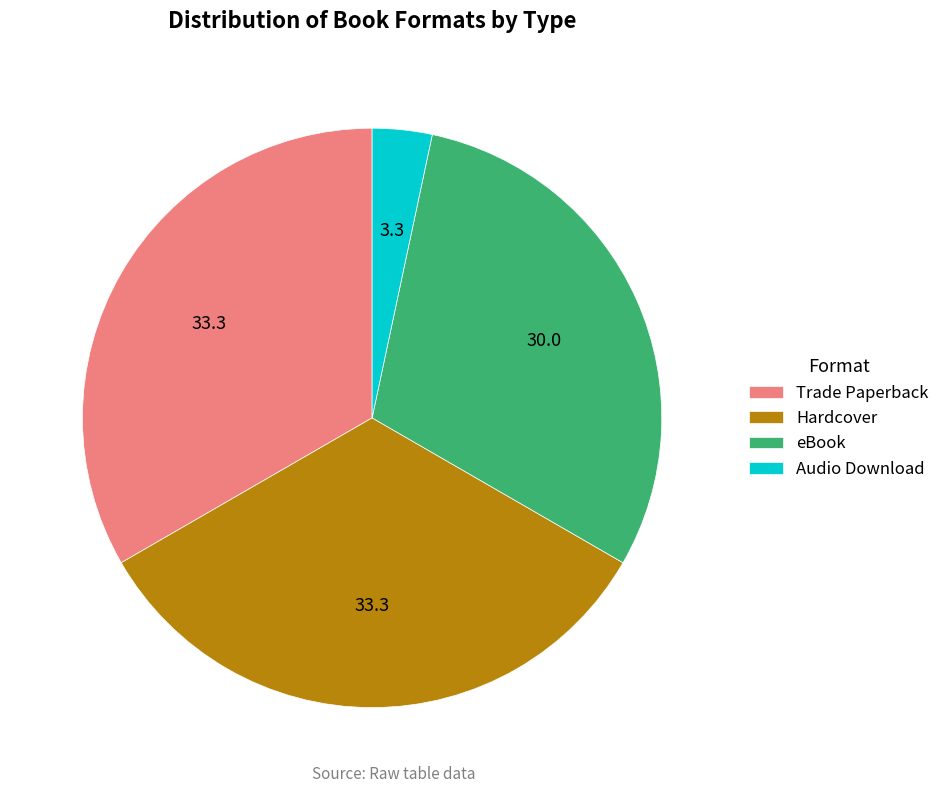

Is the sum of Audio Download and eBook greater than half?

No